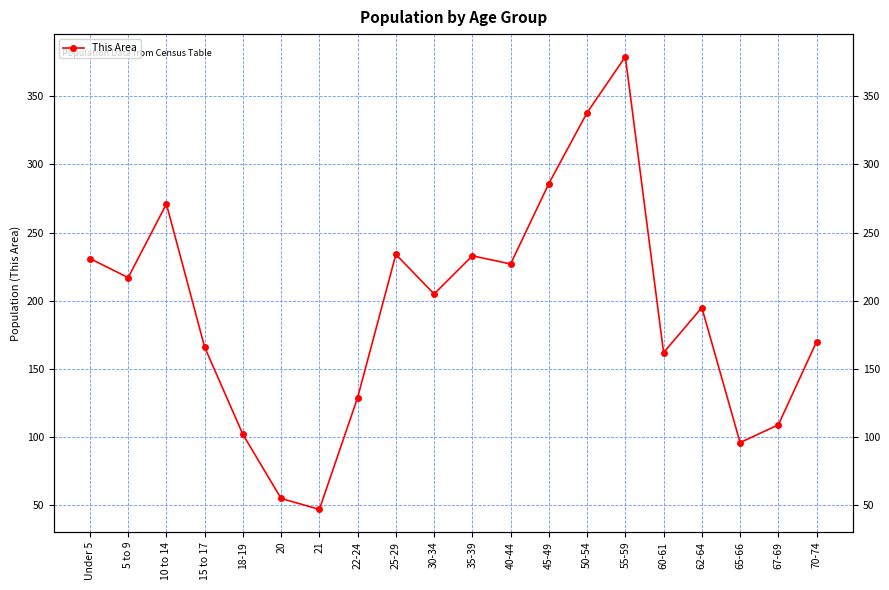

What is the label of the 7th point from the left?

21